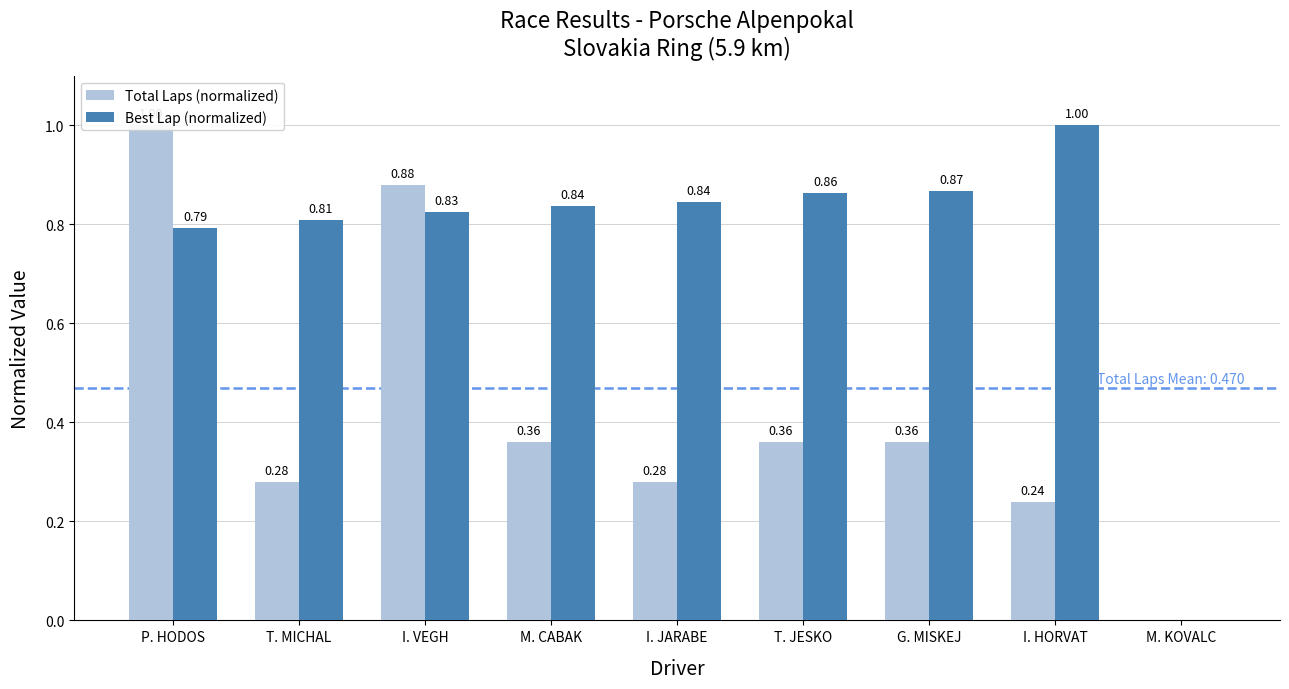

Where is Total Laps (normalized) nearest to the value 0?

M. KOVALC